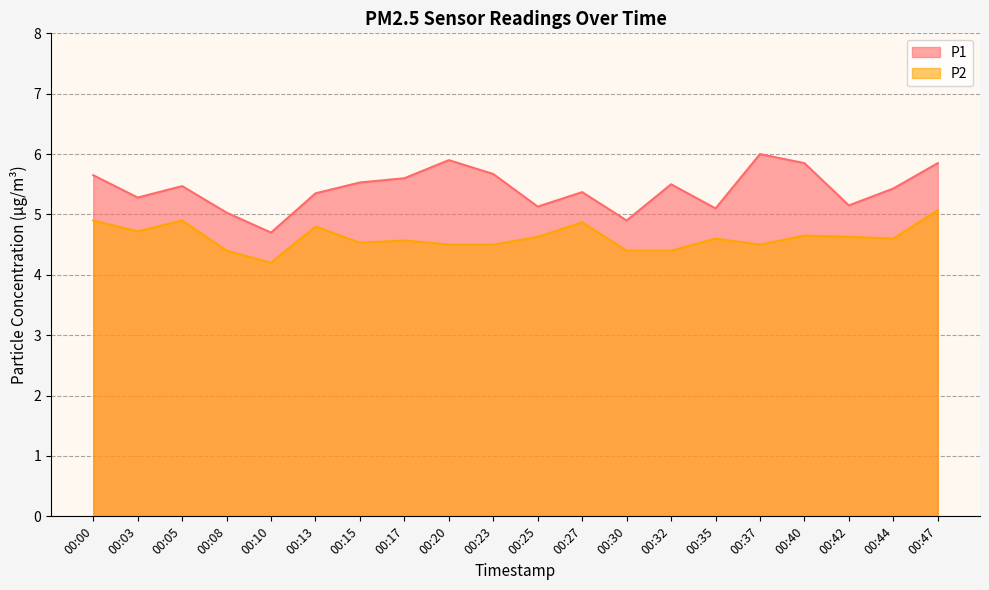

At which label is P1 closest to 5?

00:08